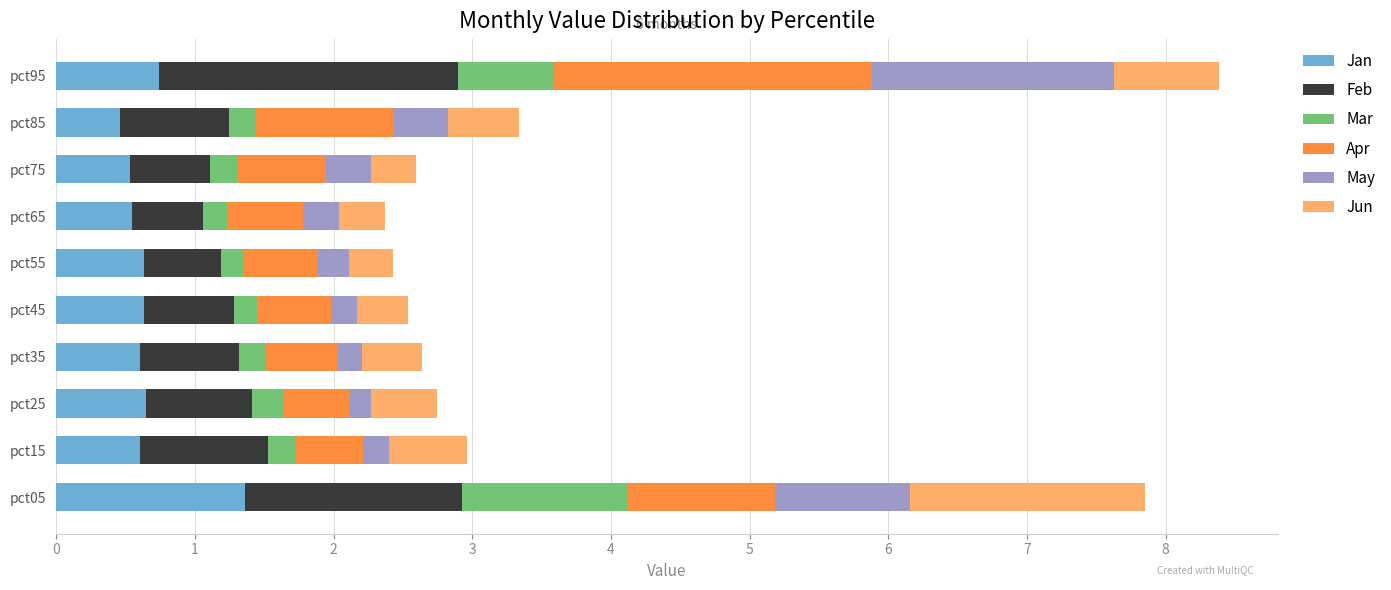

What is the minimum value for Jan?

0.5